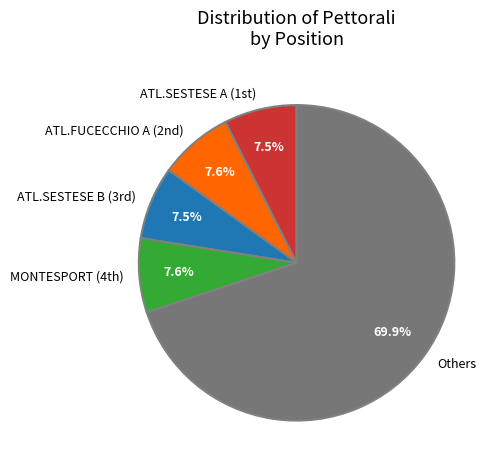

Which category has the biggest portion of the pie?

Others